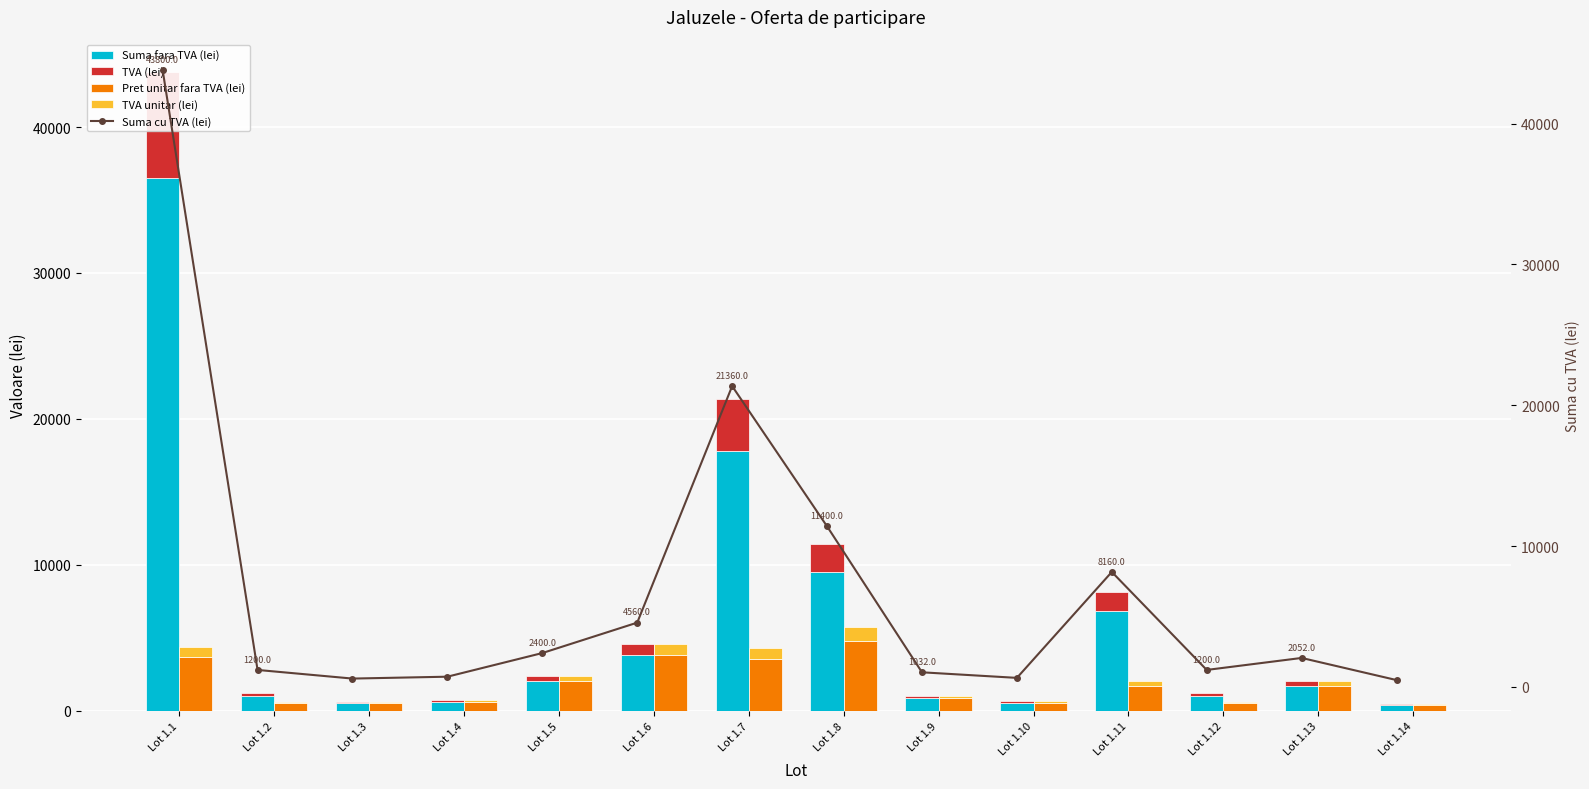

At which label is Pret unitar fara TVA (lei) closest to 2575?

Lot 1.5